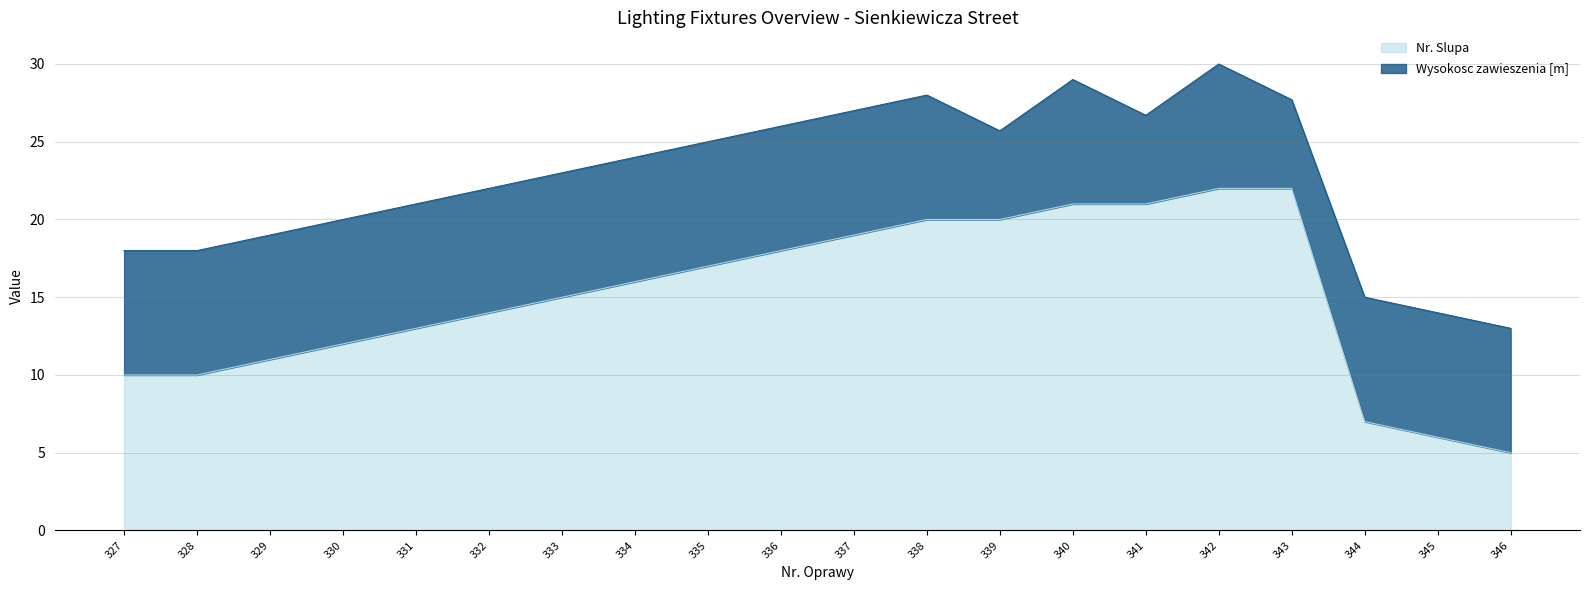

What is the value of the 12th point from the left?

20